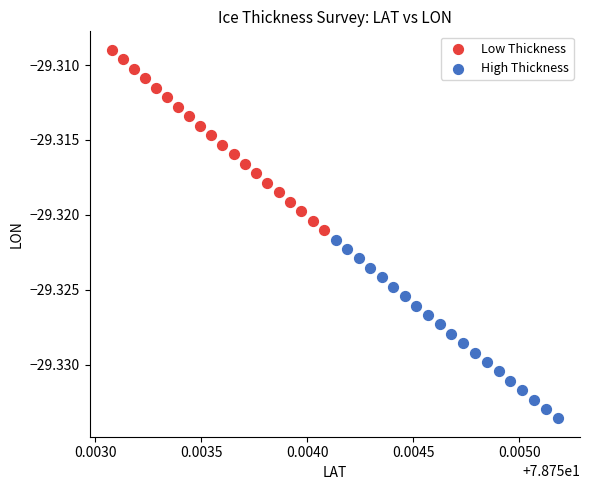

Which series contains the lowest Y value?

High Thickness